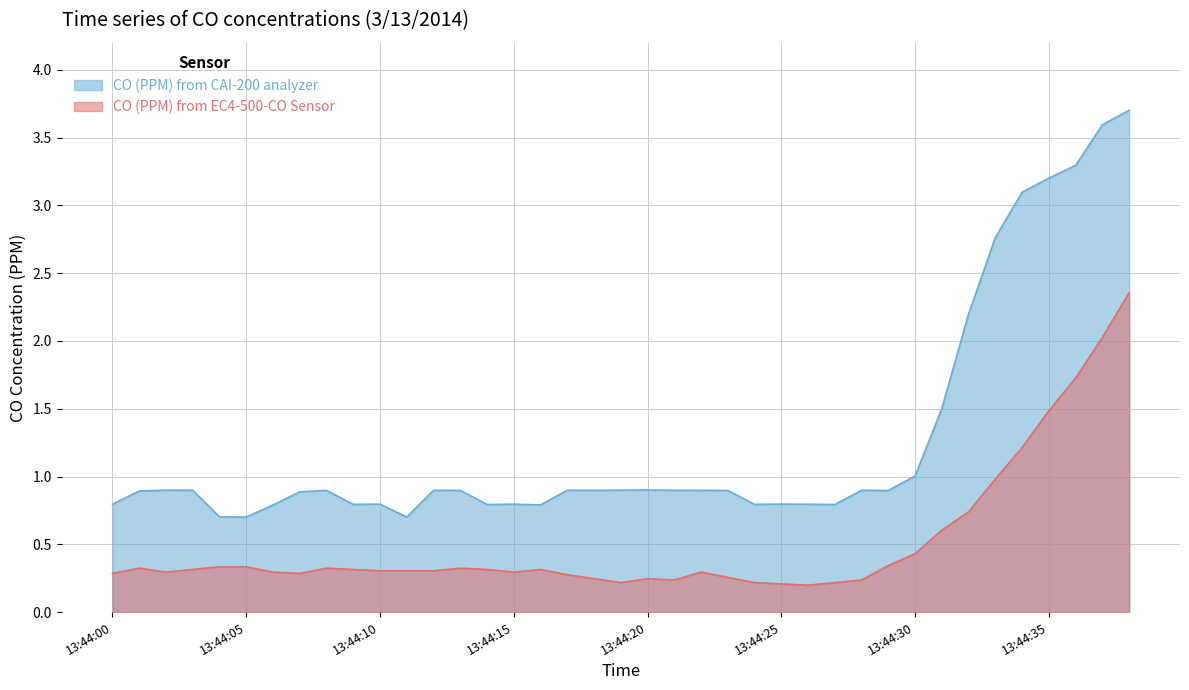

The CO (PPM) from EC4-500-CO Sensor series shows 0.2 at 13:44:27. True or false?

True